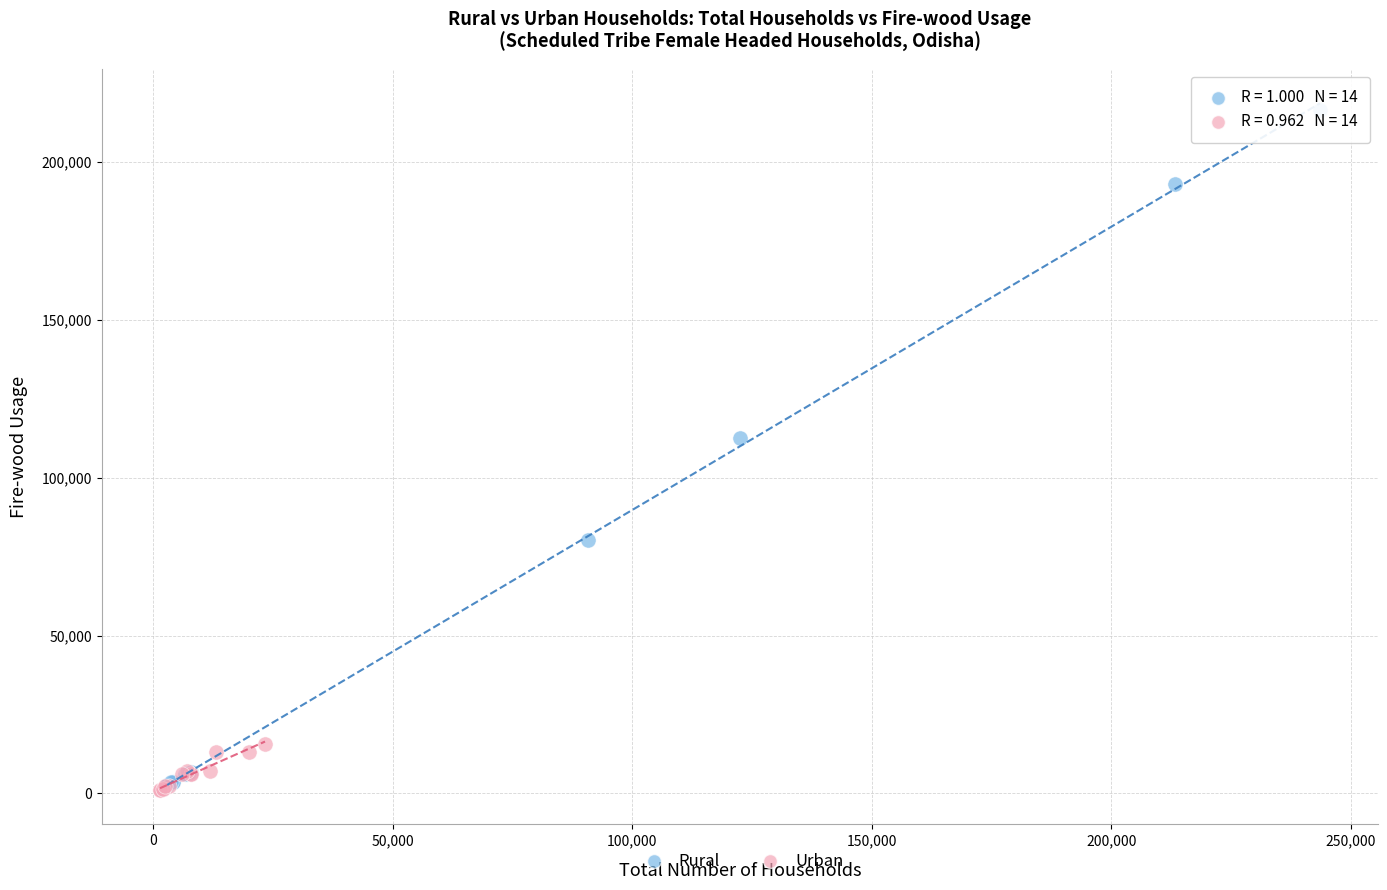

Which series reaches the maximum Y coordinate?

Rural